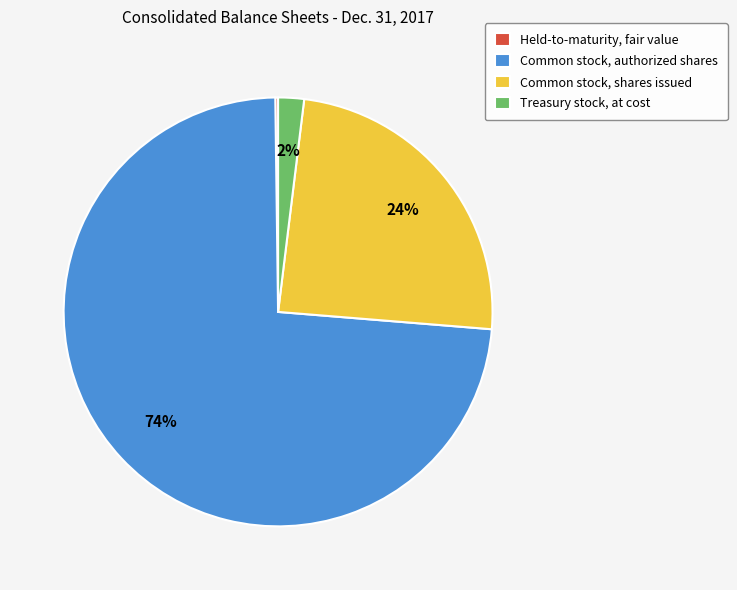

To the nearest percent, what is the difference between the Common stock, shares issued and Treasury stock, at cost slice percentages?

22%